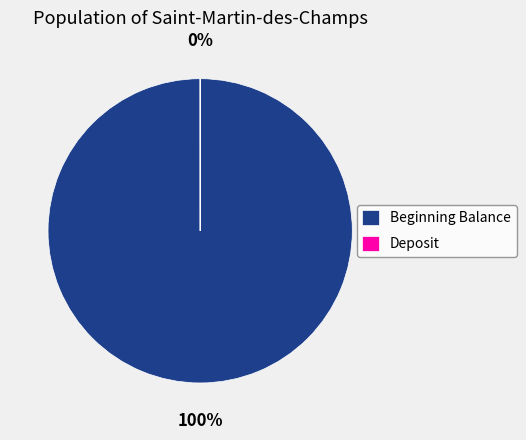

What is the change in value from Beginning Balance to Deposit?

-8042.3